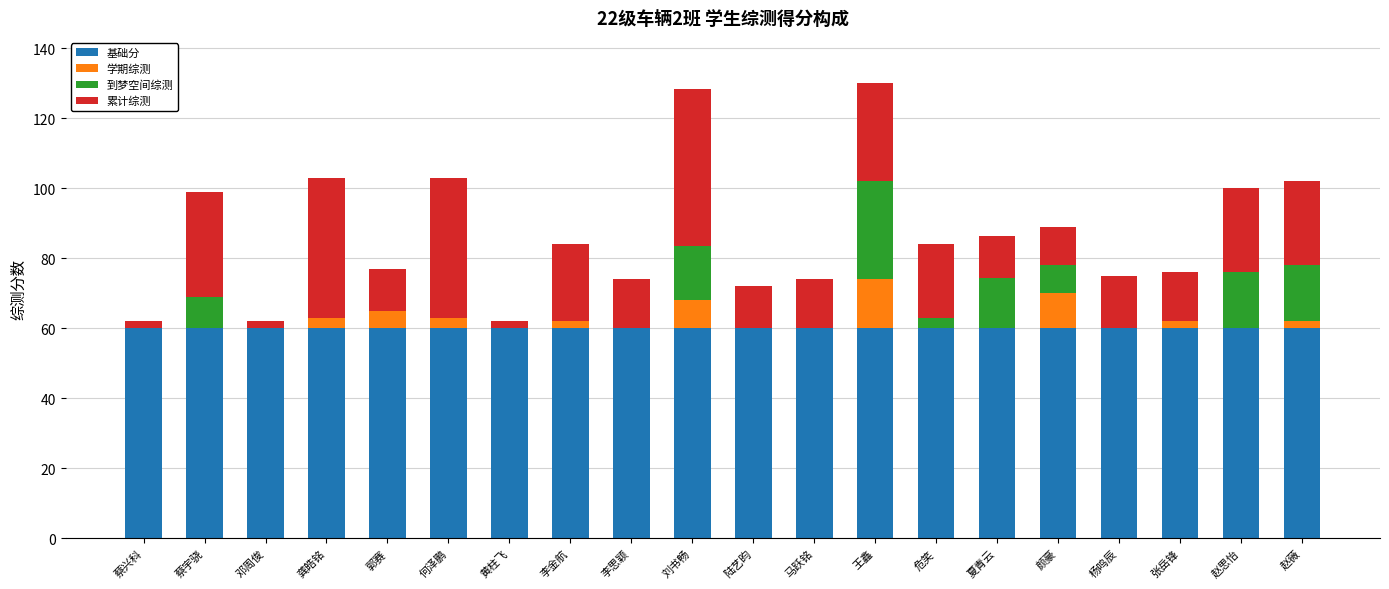

Is it true that 基础分 equals 16.1 at 赵思怡?

False